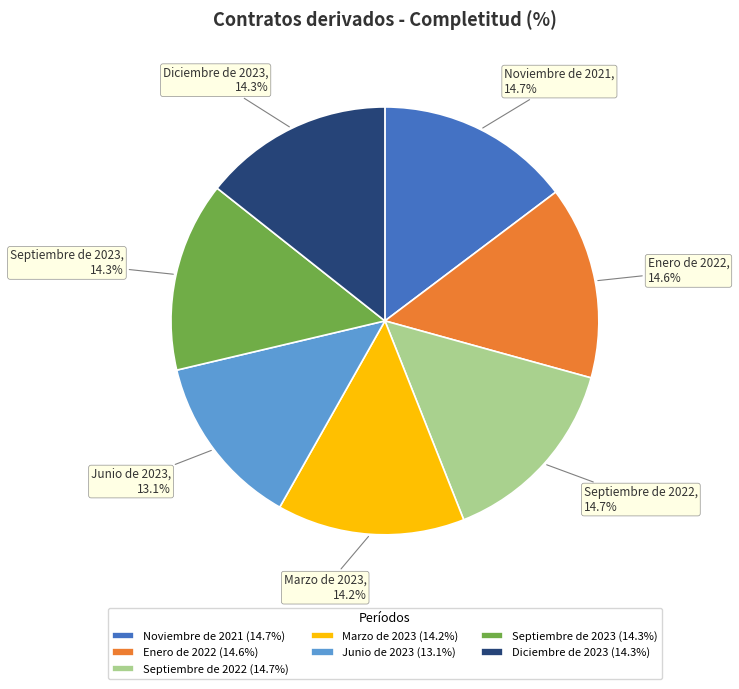

To the nearest percent, what is the difference between the Marzo de 2023 and Noviembre de 2021 slice percentages?

1%